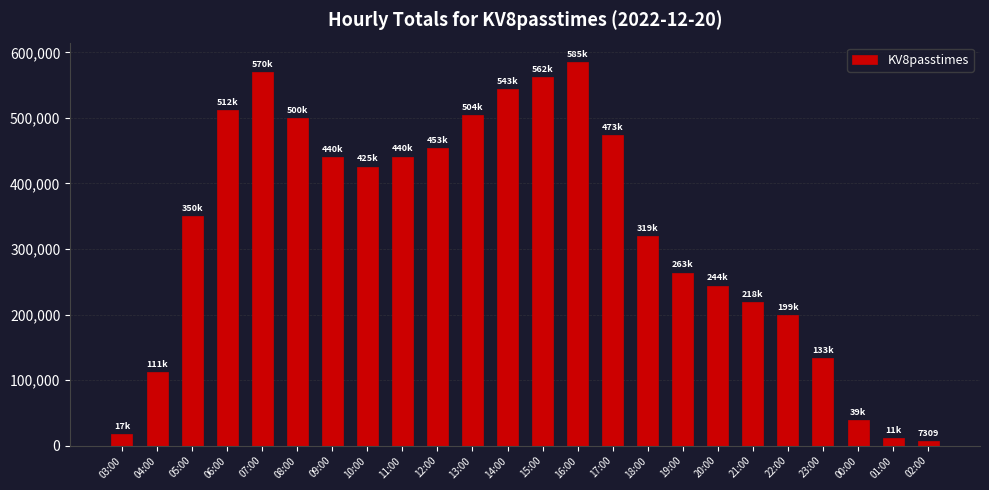

What is the label of the 21st bar from the left?

23:00